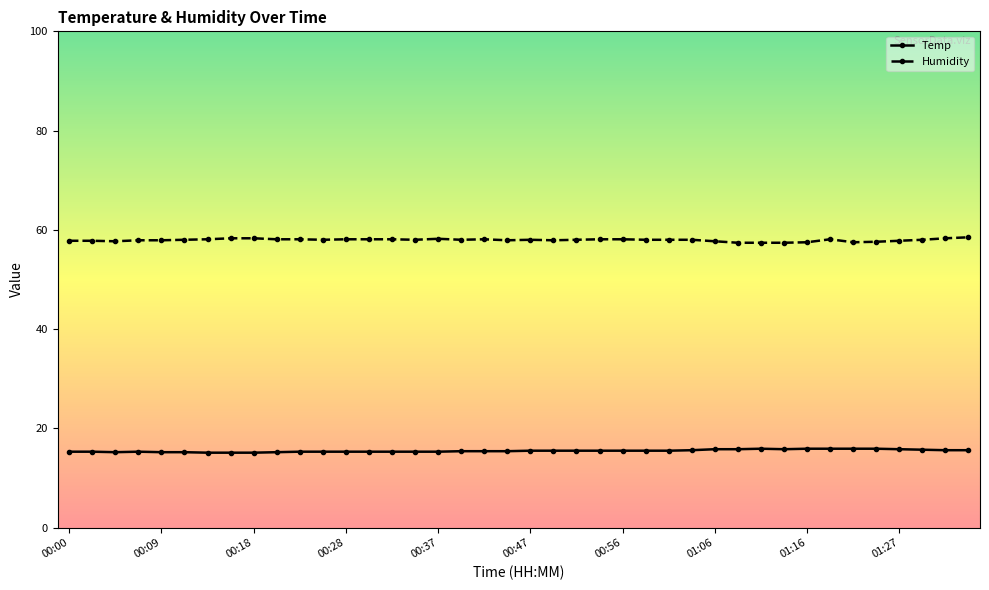

What is the greatest value displayed?

58.5